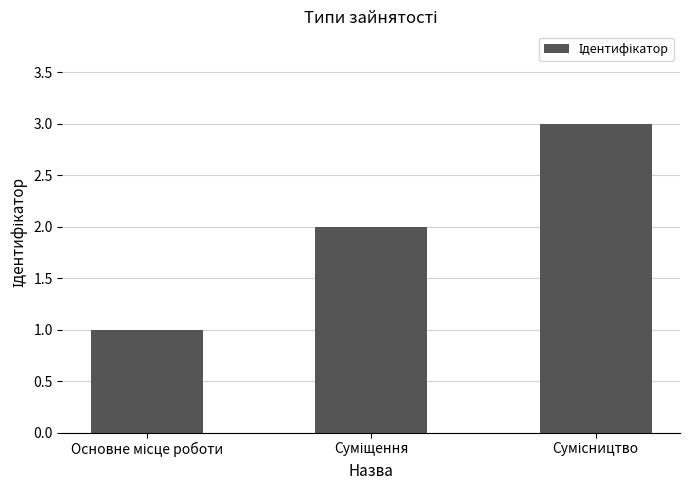

How many data points does each series have?

3